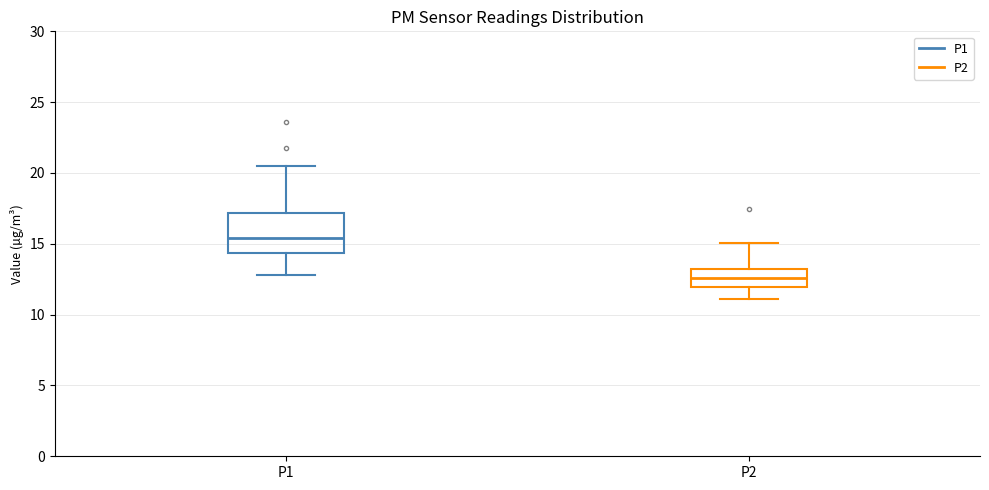

Reading left to right, transcribe this box plot: for each box, give where its median line is, the range the box spans, and where its two whiskers end, as read against the y-axis. The values are not printed on the chart, so give them approximately, as read against the axis.

P1: median 15.5, box 14.5 to 17.0, whiskers 13.0 to 20.5
P2: median 12.5, box 12.0 to 13.5, whiskers 11.0 to 15.0